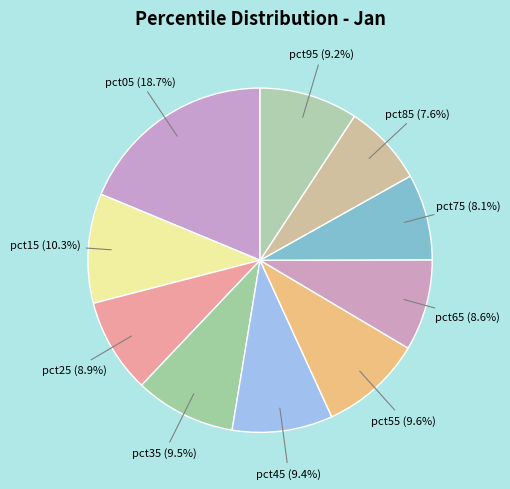

Which slice is the largest?

pct05